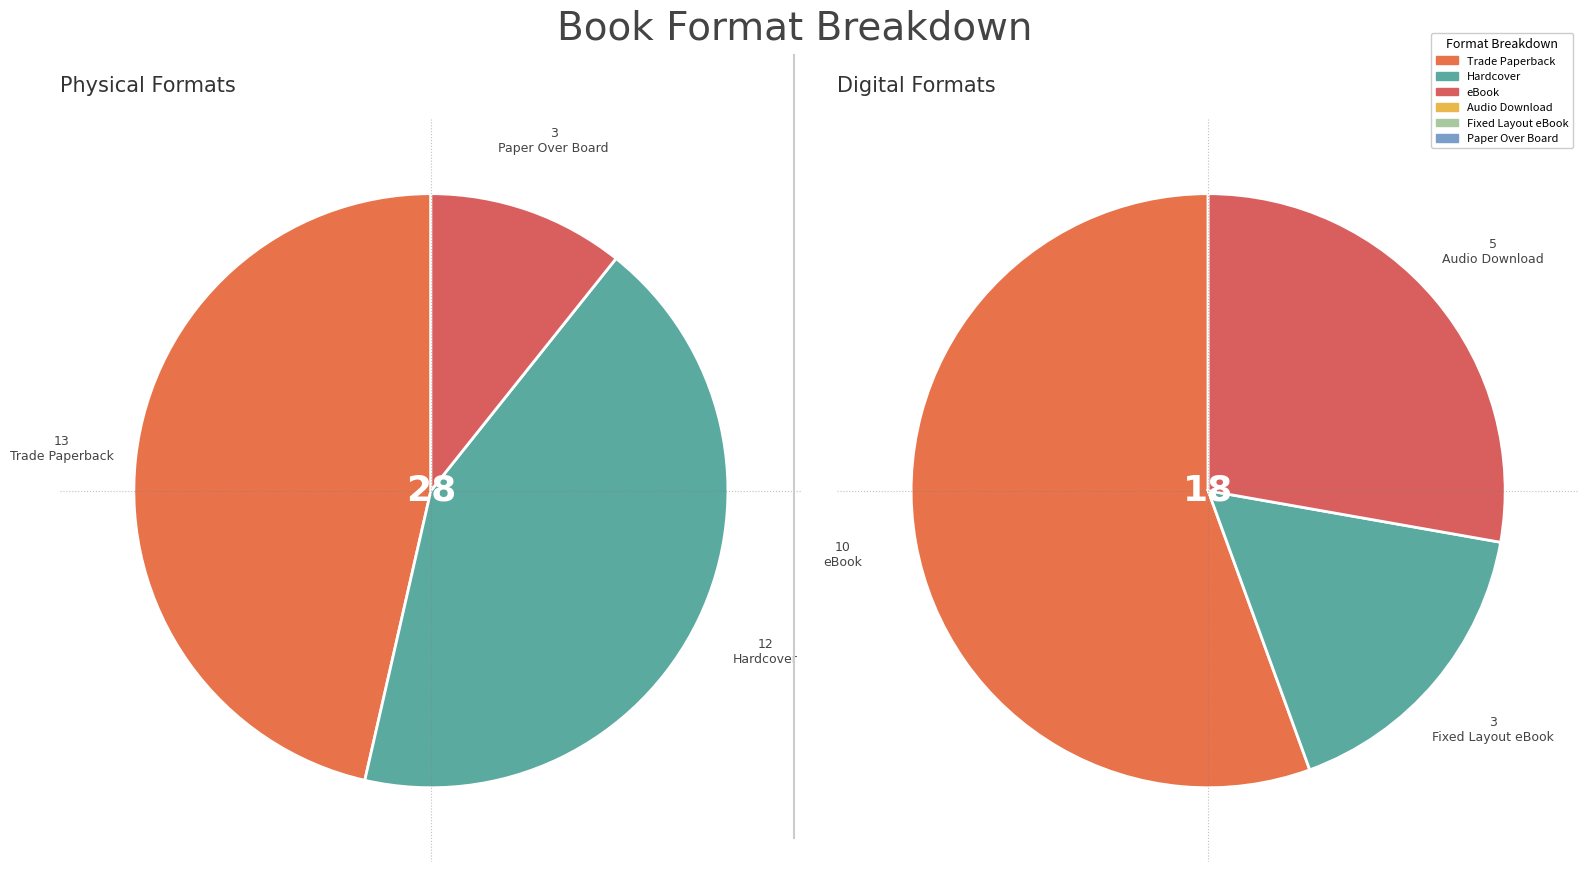

What is the ratio of the value at Paper Over Board to the value at Audio Download?

0.6